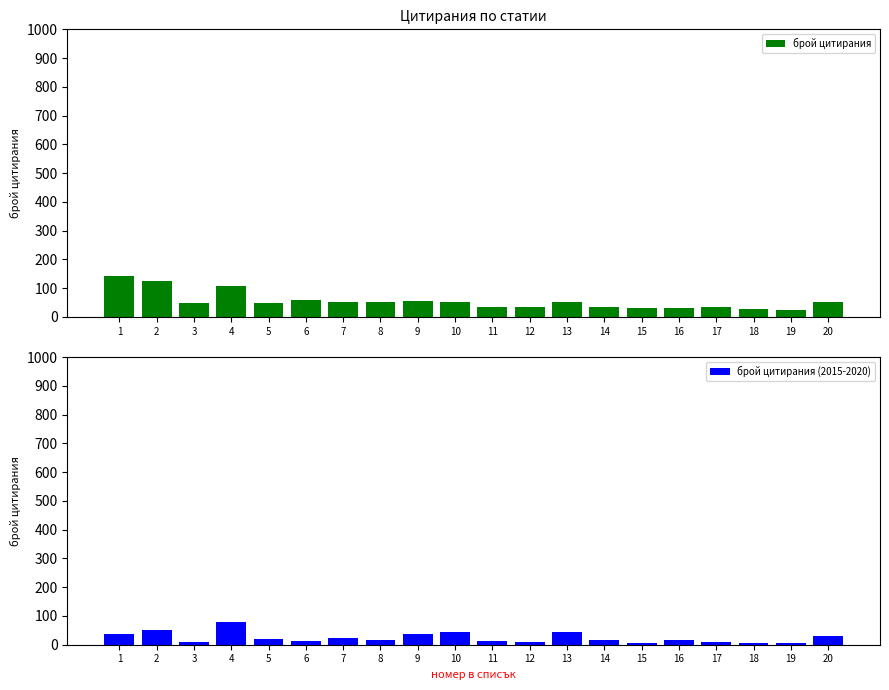

What is the difference between the maximum and minimum values in the брой цитирания series?

118